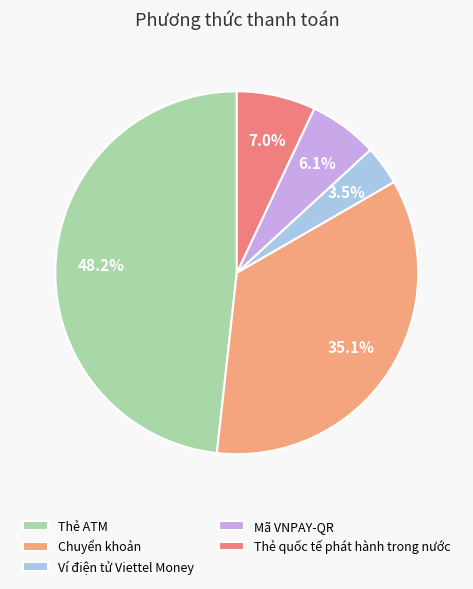

How many slices are in this pie chart?

5